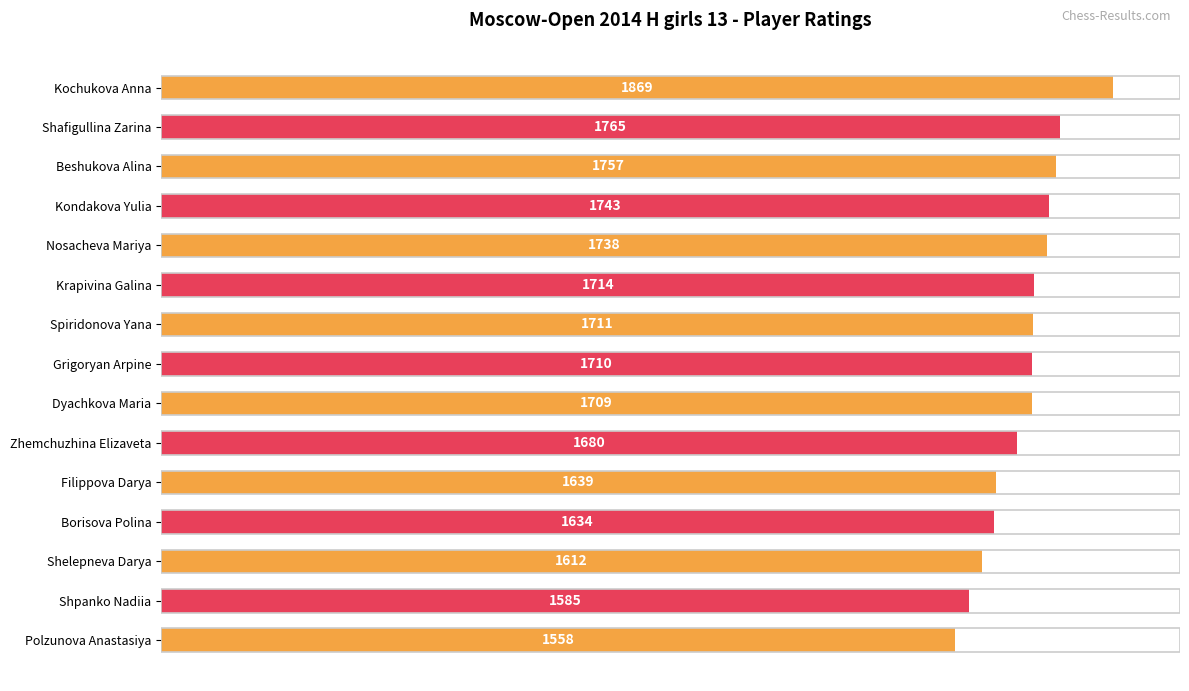

List the labels in order of value, largest first.

Kochukova Anna, Shafigullina Zarina, Beshukova Alina, Kondakova Yulia, Nosacheva Mariya, Krapivina Galina, Spiridonova Yana, Grigoryan Arpine, Dyachkova Maria, Zhemchuzhina Elizaveta, Filippova Darya, Borisova Polina, Shelepneva Darya, Shpanko Nadiia, Polzunova Anastasiya